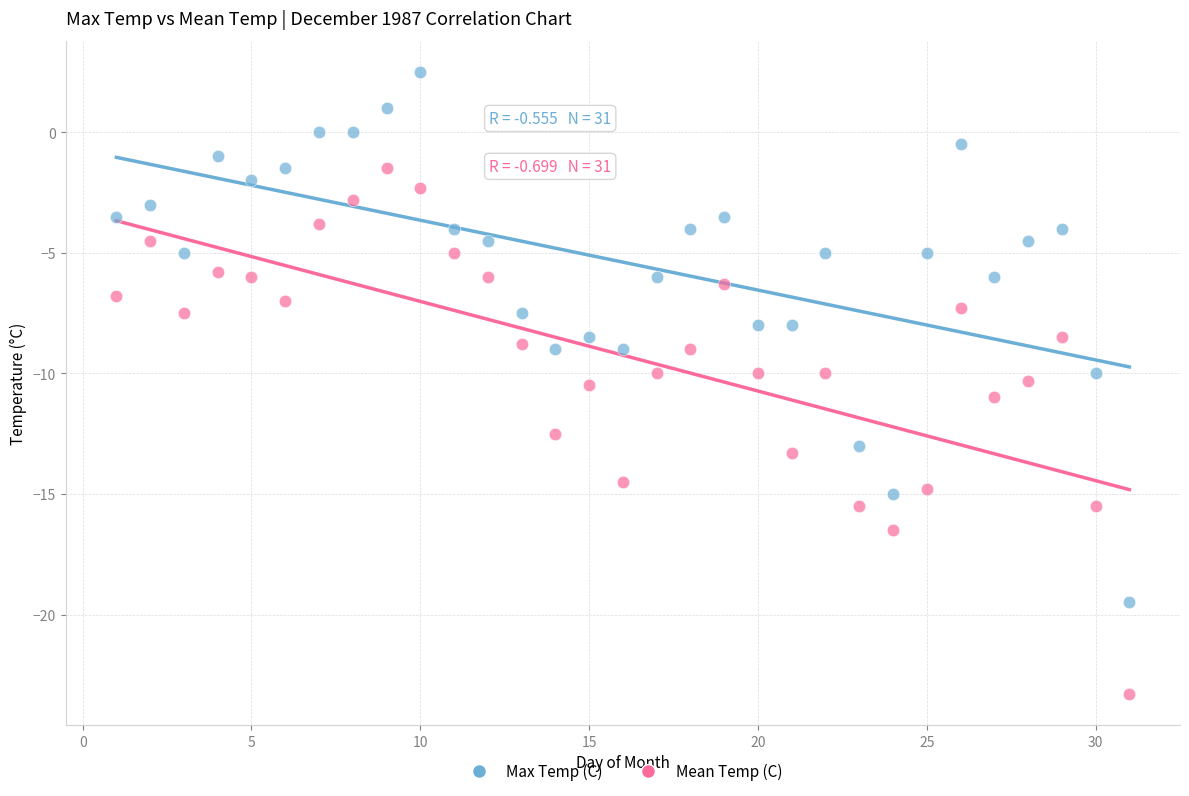

Which series reaches the maximum Y coordinate?

Max Temp (C)